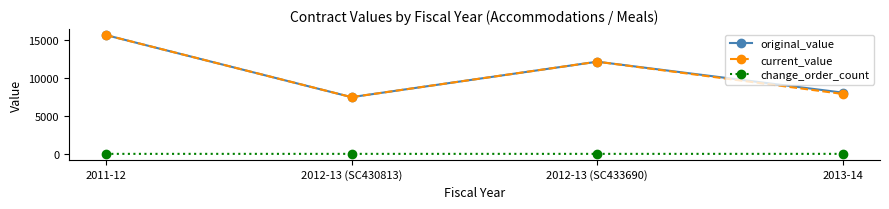

What is the sum of the original_value values at 2012-13 (SC433690) and 2013-14?

20285.1